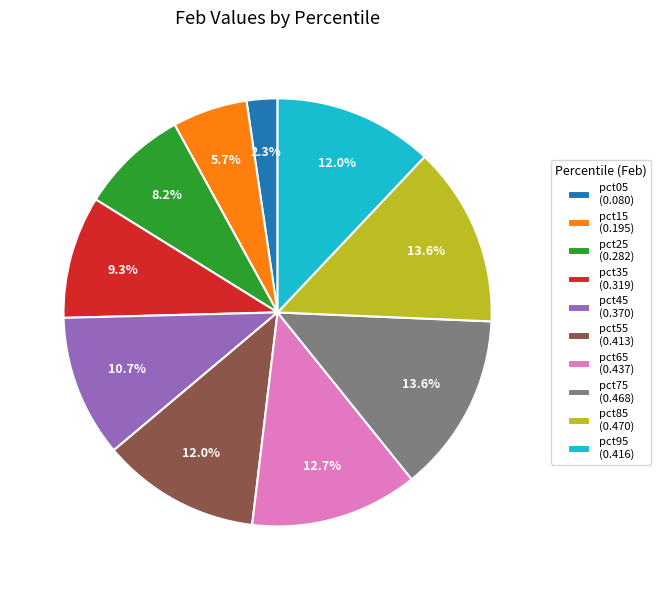

Is the sum of pct05 and pct55 greater than half?

No